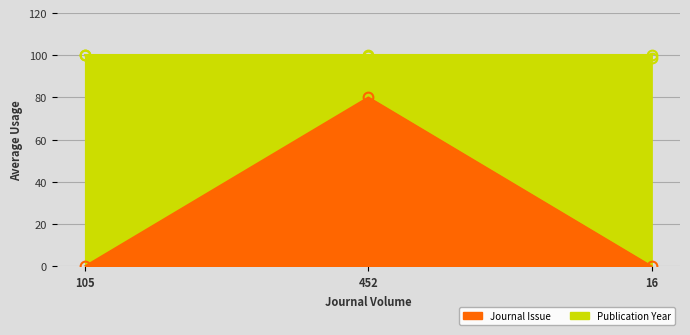

List the series in order of their peak value, highest first.

Publication Year, Journal Issue